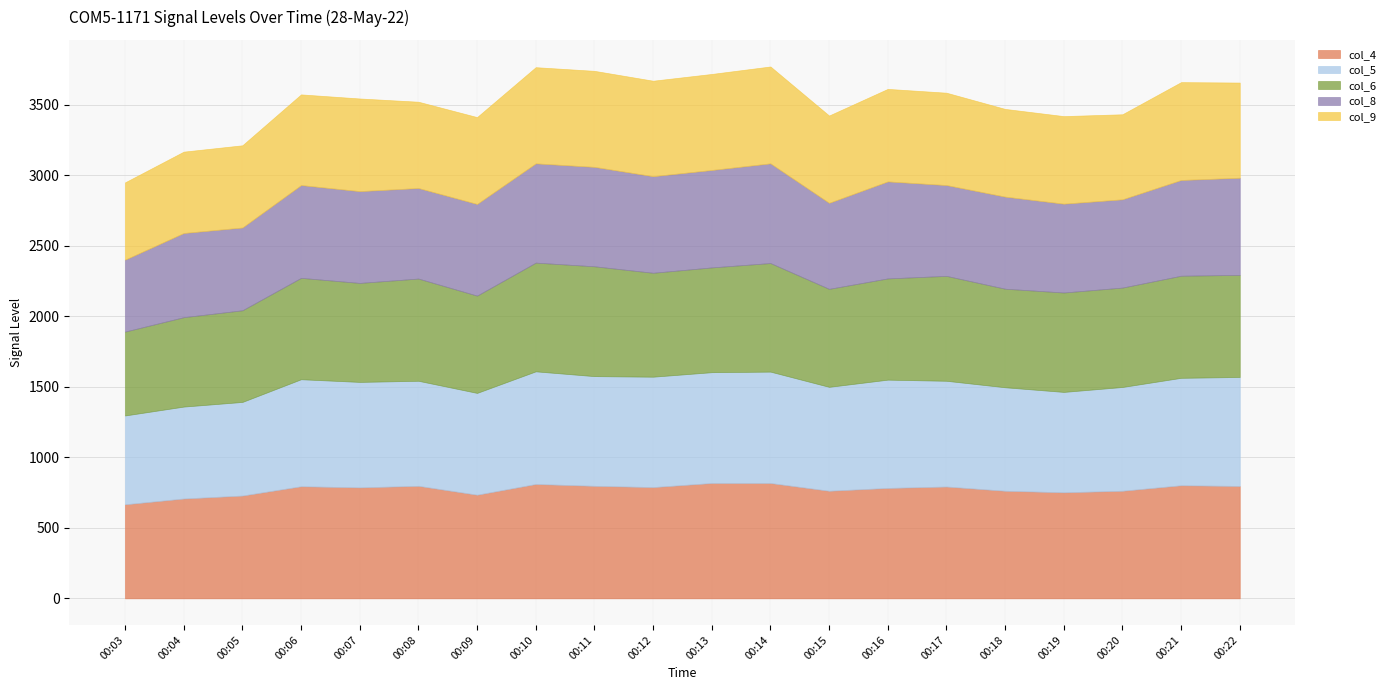

After their last crossing, which series has the higher values: col_6 or col_5?

col_5